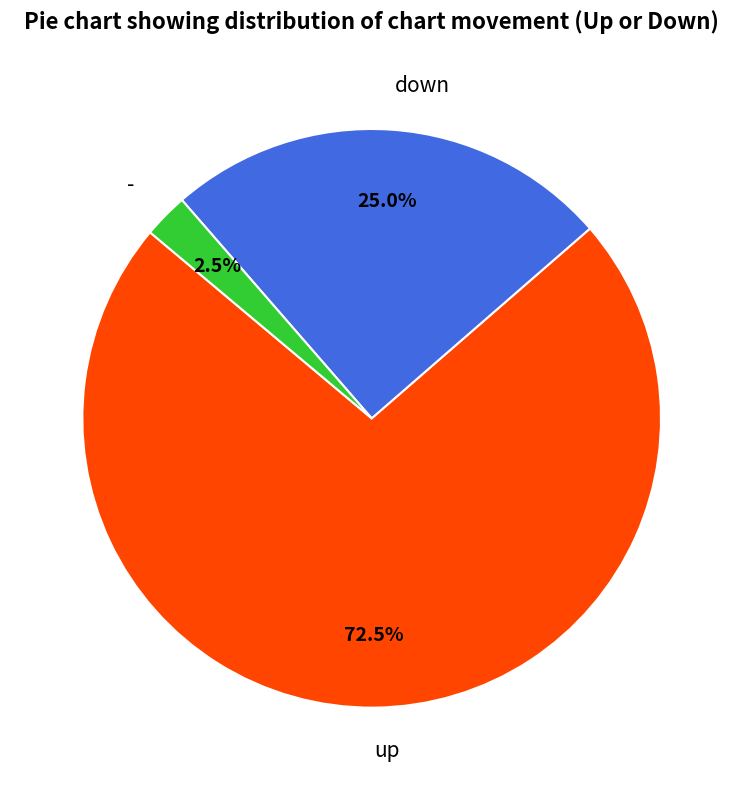

The down slice represents 16% of the pie. True or false?

False